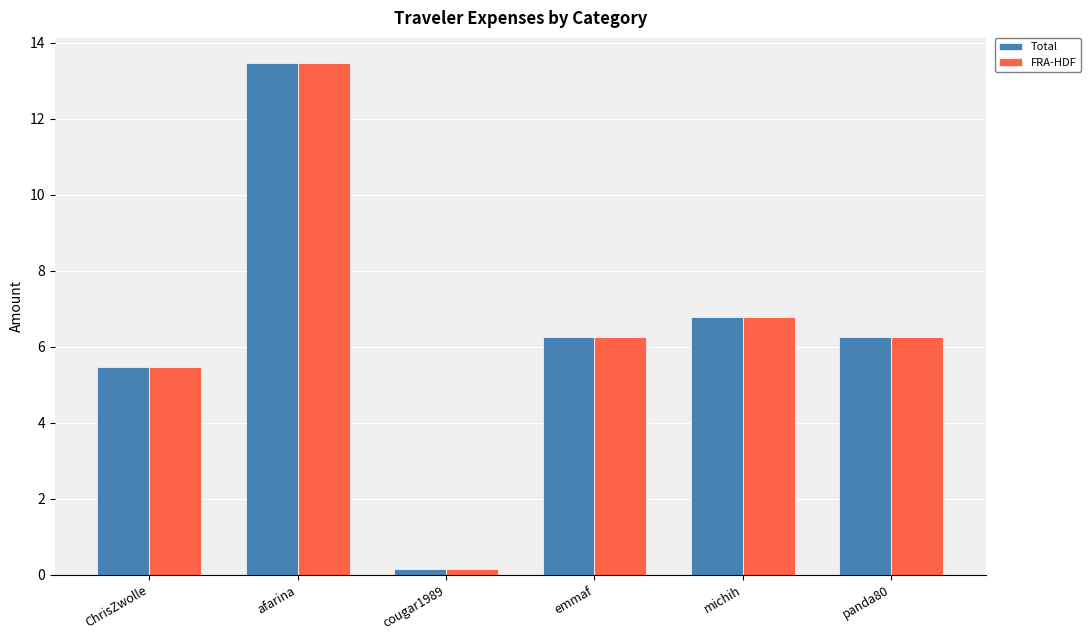

What is the difference between the Total values at michih and panda80?

0.5